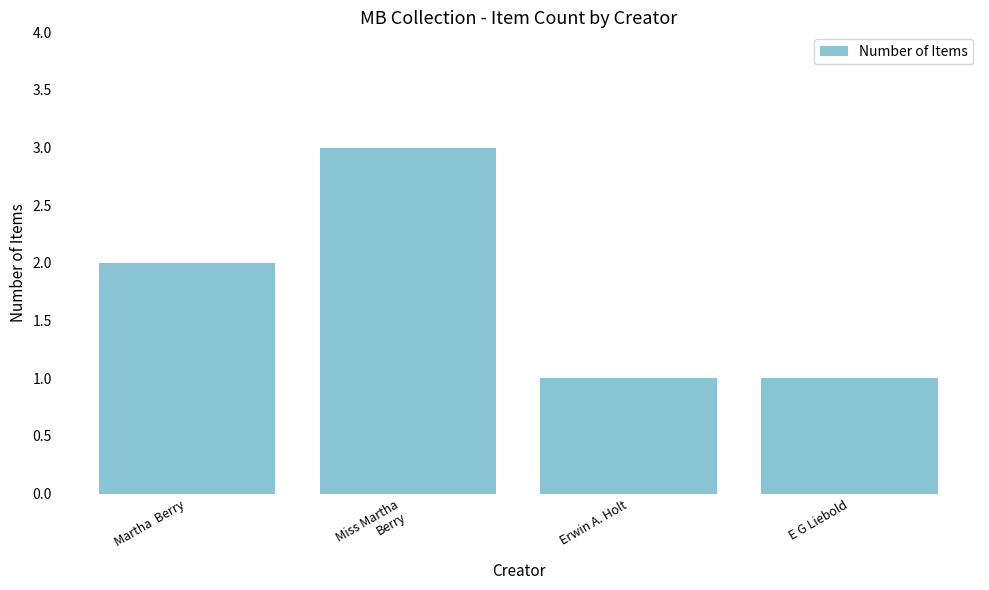

Reading right to left, list all the values displayed in this chart.

E G Liebold=1	Erwin A. Holt=1	Miss Martha
Berry=3	Martha  Berry=2